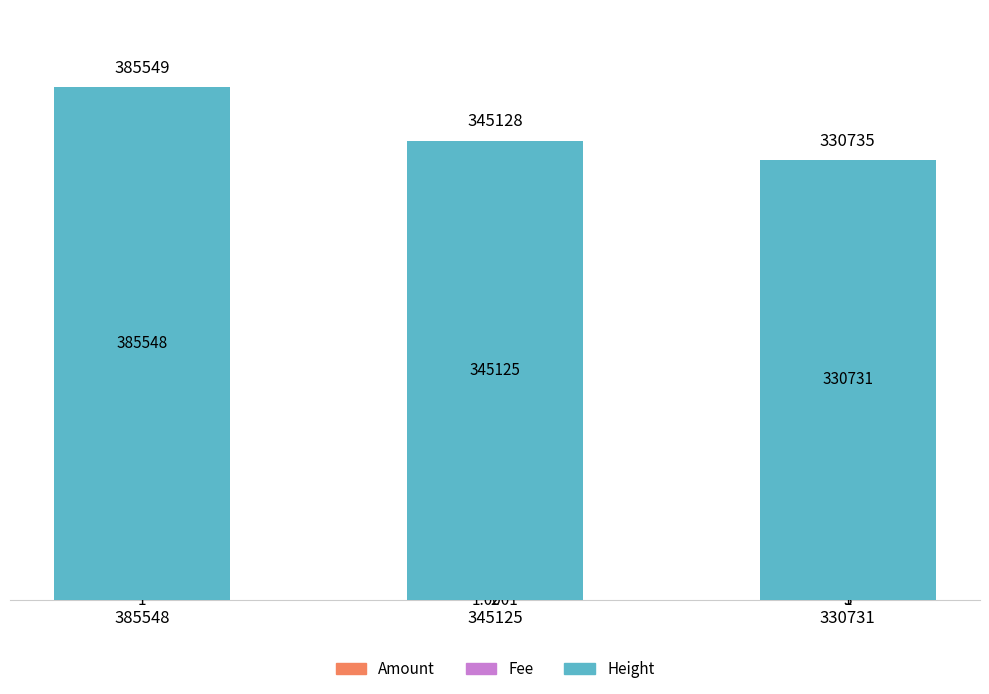

What is the total value across all series at 345125?

345128.0